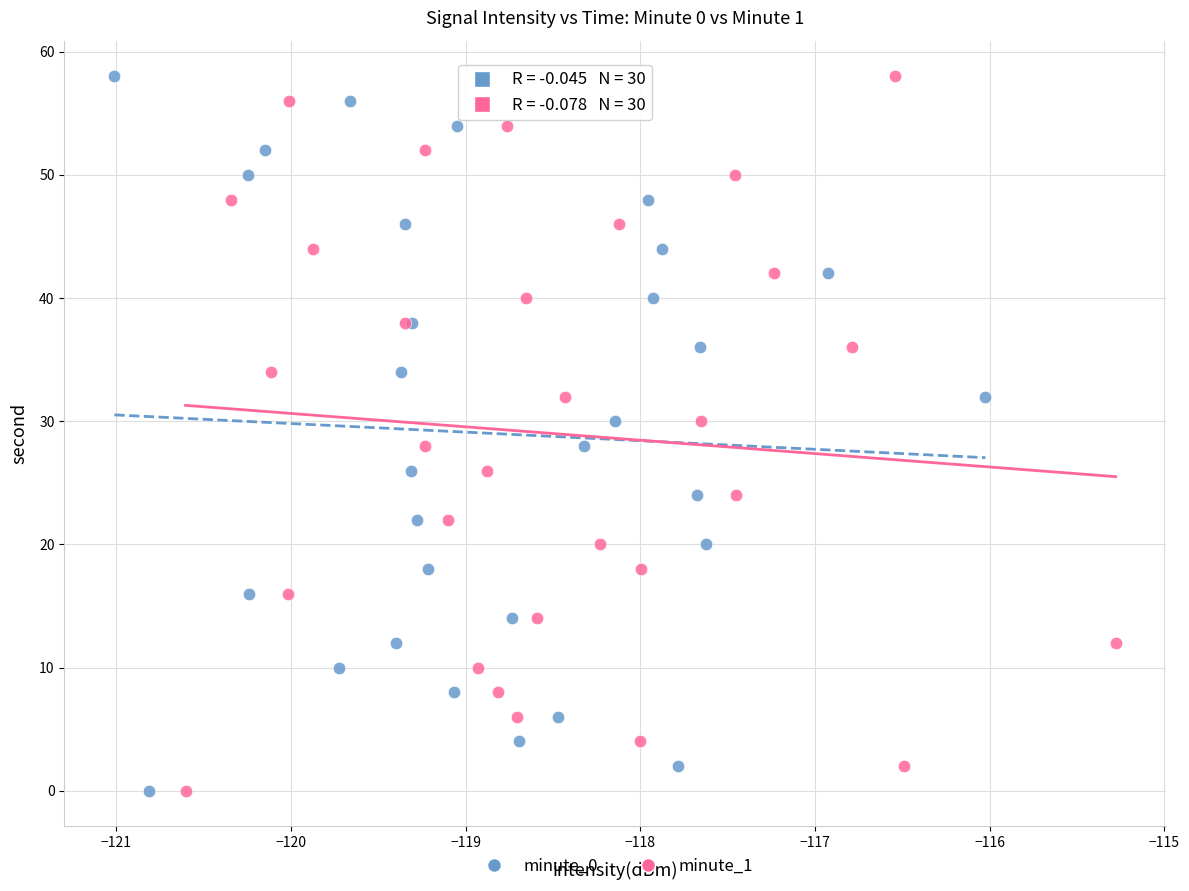

What are all the series names shown in the legend?

minute_0, minute_1